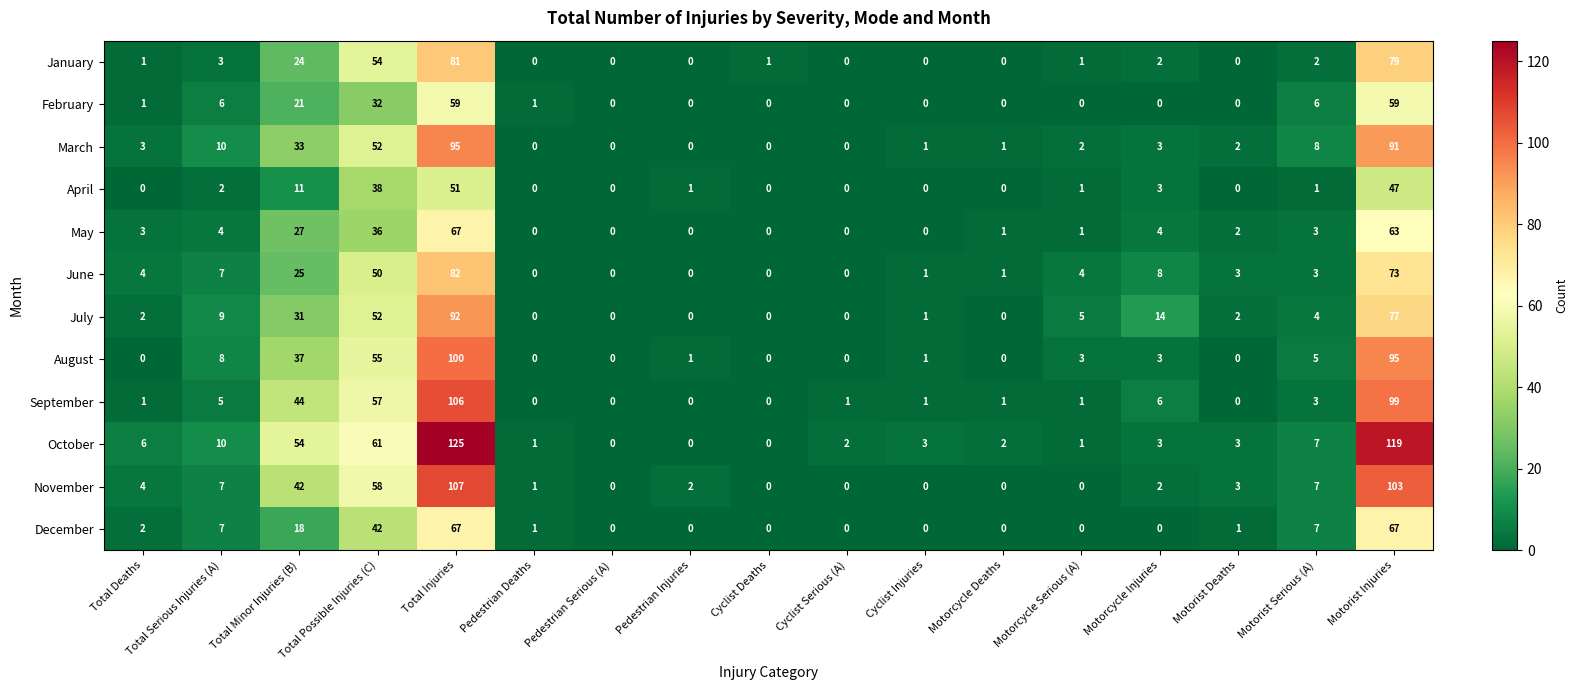

How many categories are shown in the chart?

17